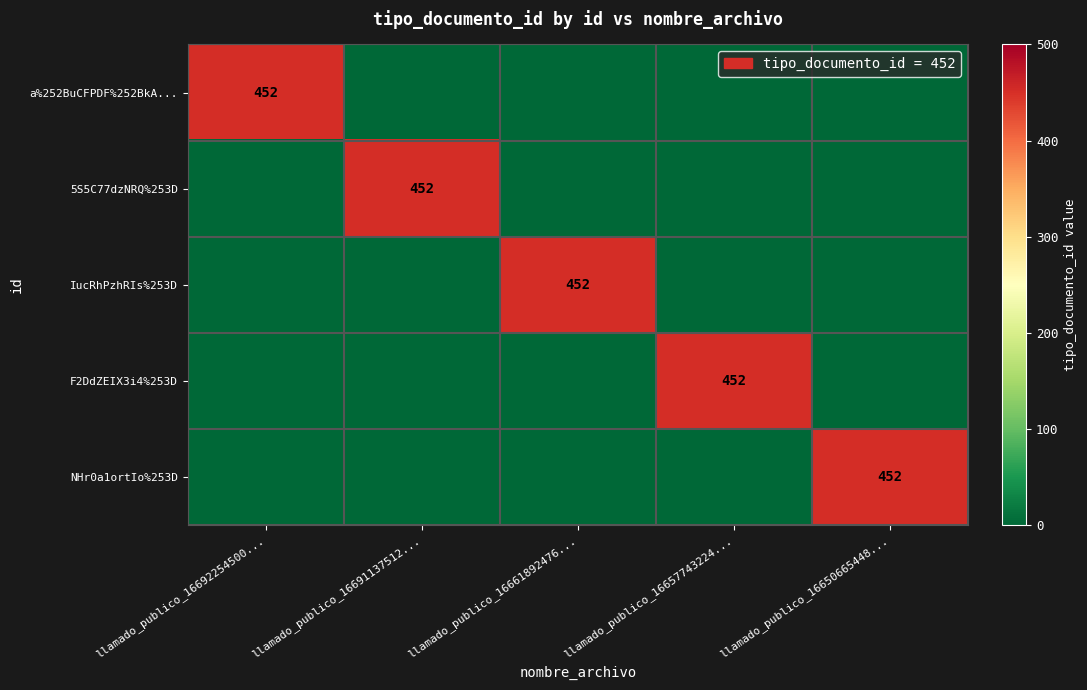

What is the sum of all NHr0a1ortIo%253D values?

452